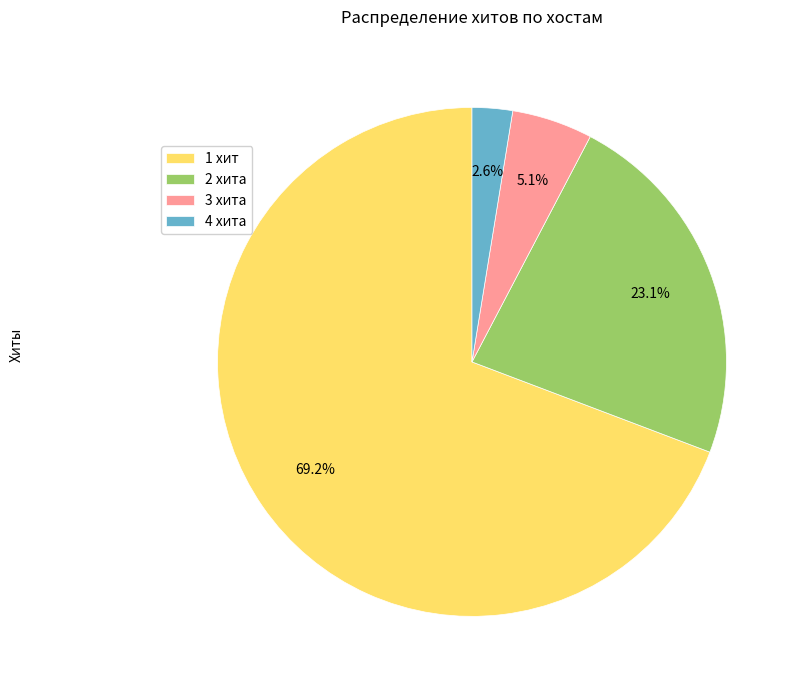

Count the number of slices in the pie.

4